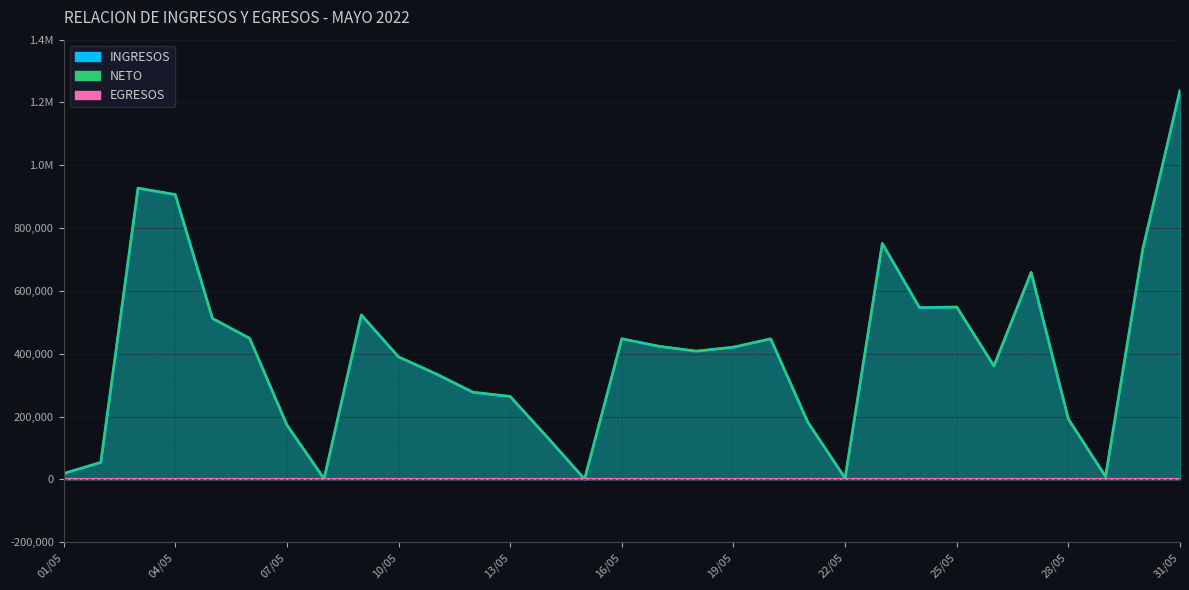

What is the sum of all INGRESOS values?

12346546.2